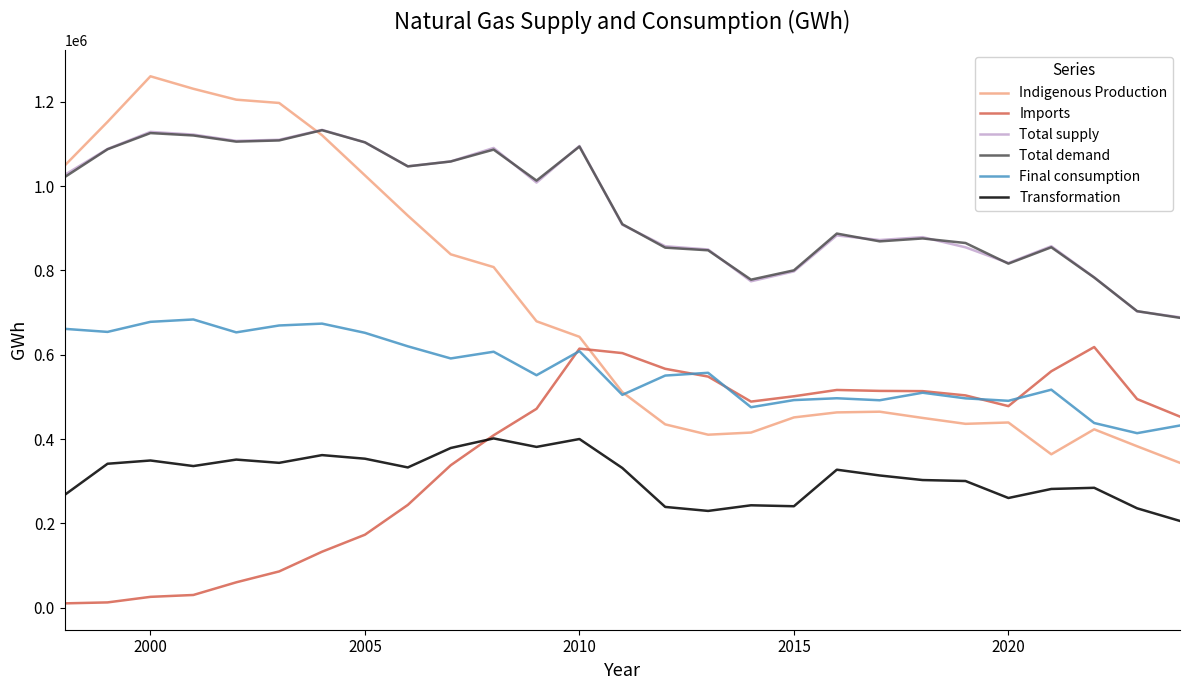

What is the minimum value for Final consumption?

414075.0